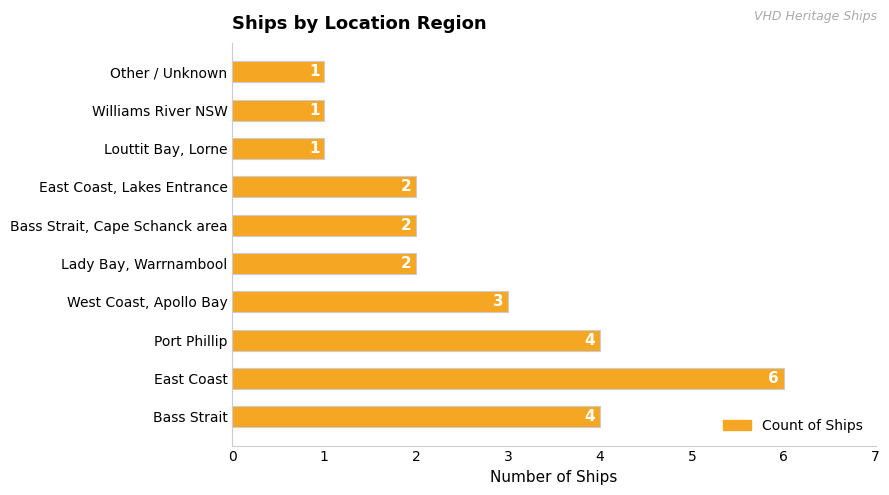

How many distinct data groups are displayed?

1